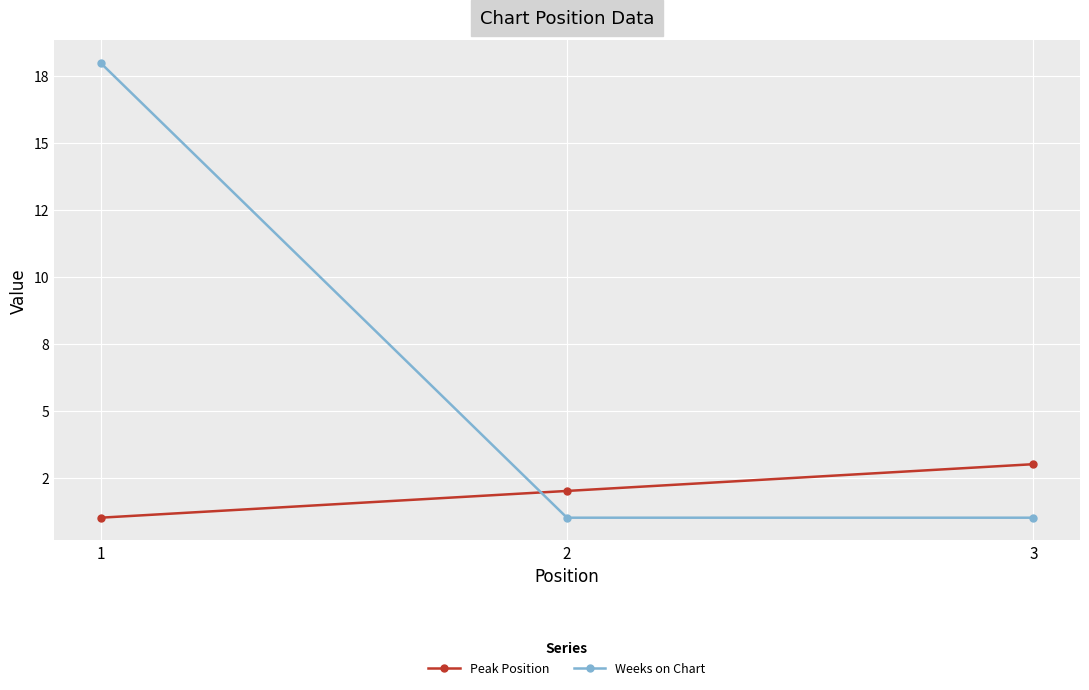

At which category is the sum across all series the highest?

1